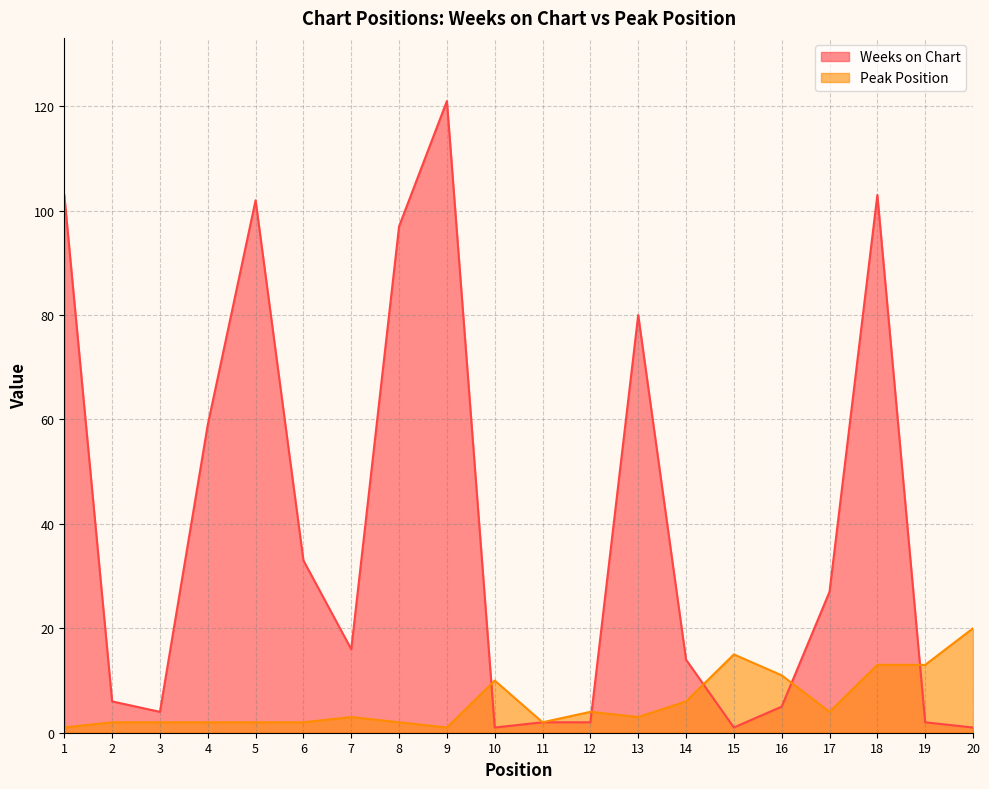

Reading left to right, what are all the values shown in this chart?

Weeks on Chart: 103	6	4	59	102	33	16	97	121	1	2	2	80	14	1	5	27	103	2	1
Peak Position: 1	2	2	2	2	2	3	2	1	10	2	4	3	6	15	11	4	13	13	20